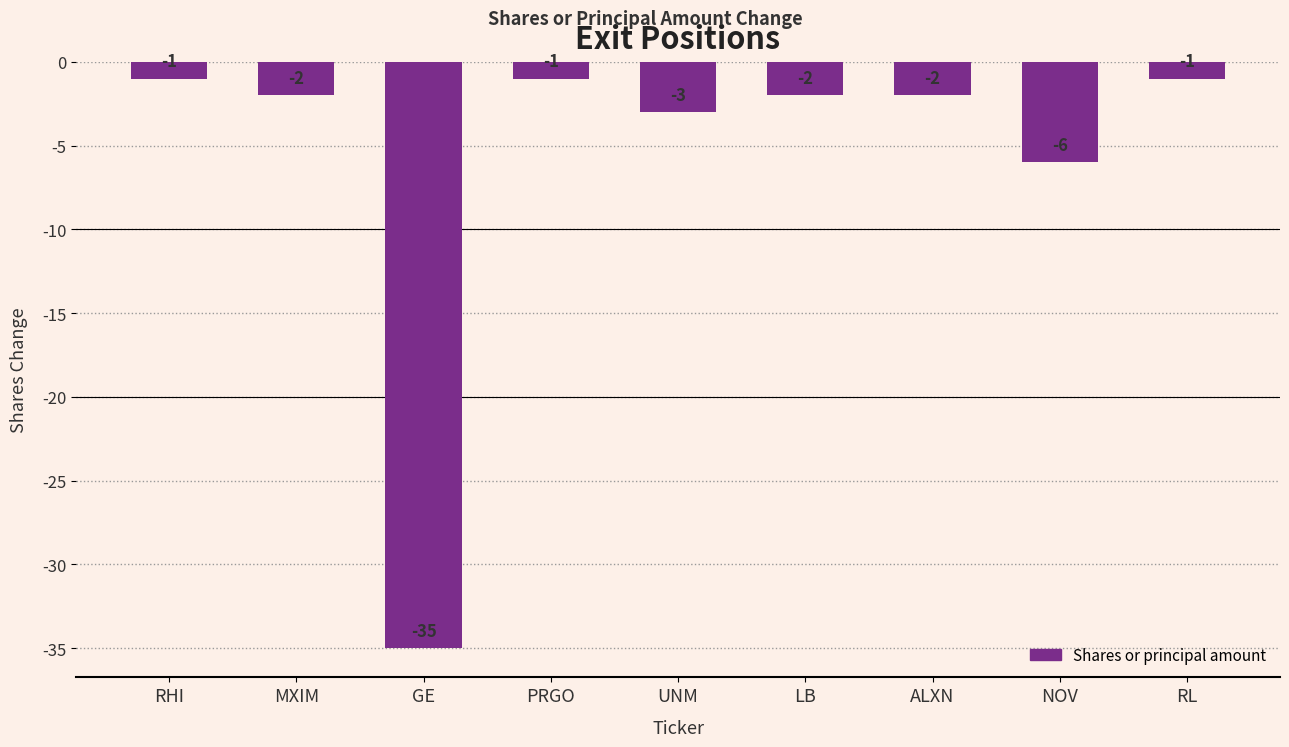

Count the number of categories in the chart.

9